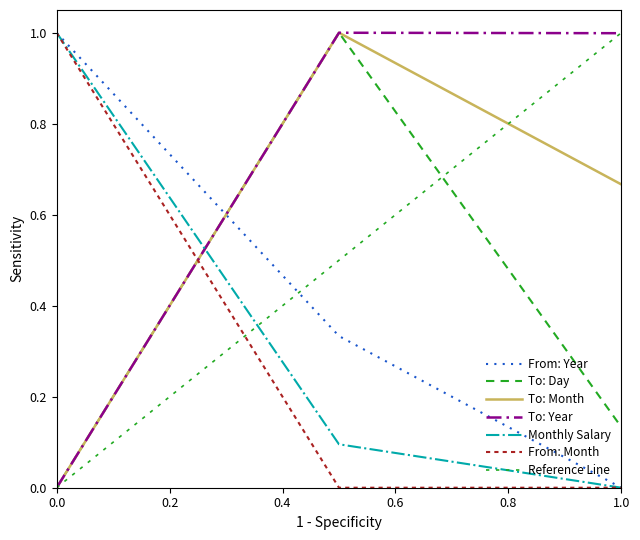

What is the average value of the To: Day series?

0.4